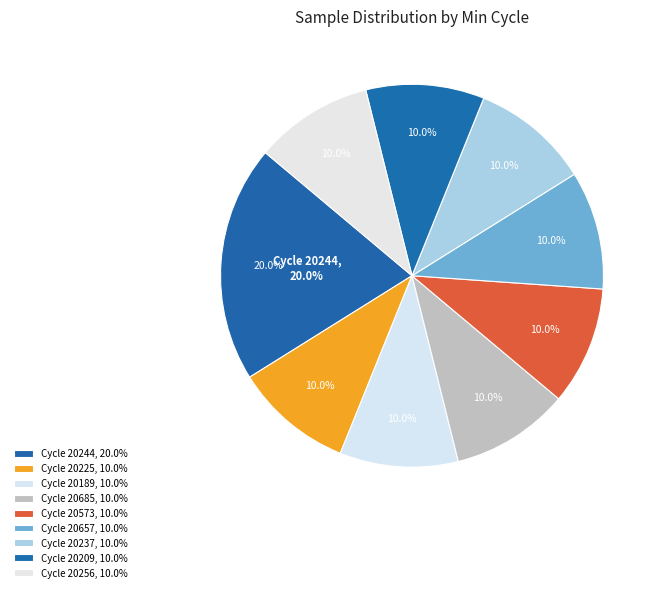

What percentage is the 20225 slice, to the nearest percent?

10%